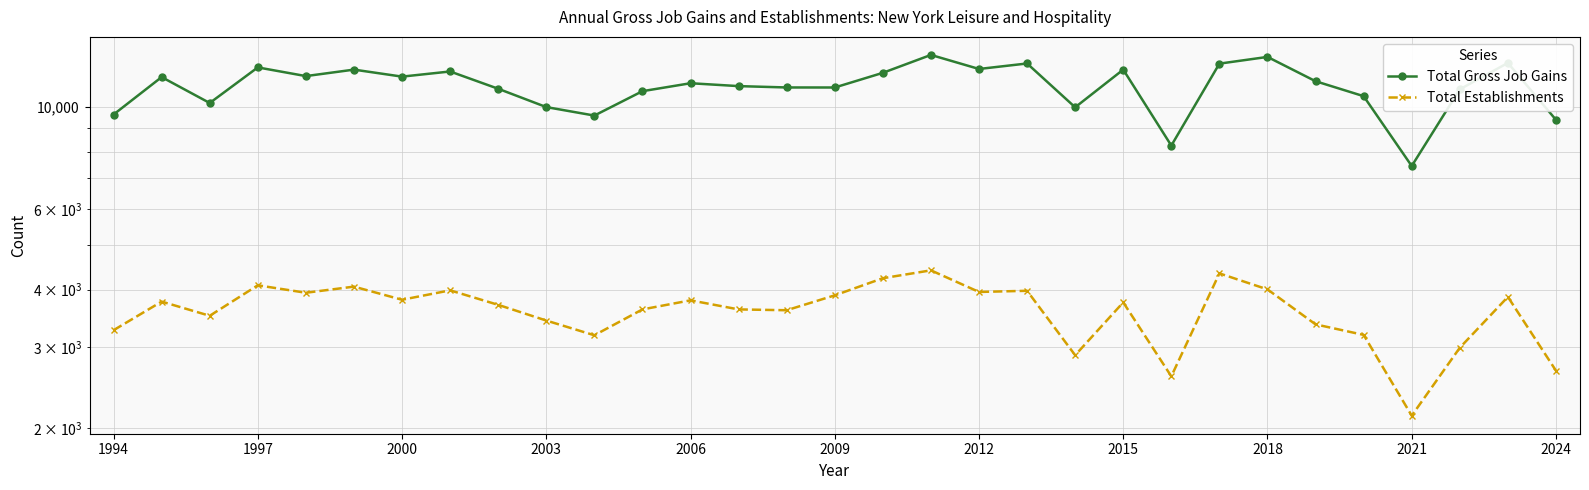

Is it true that Total Gross Job Gains equals 12441 at 23?

True